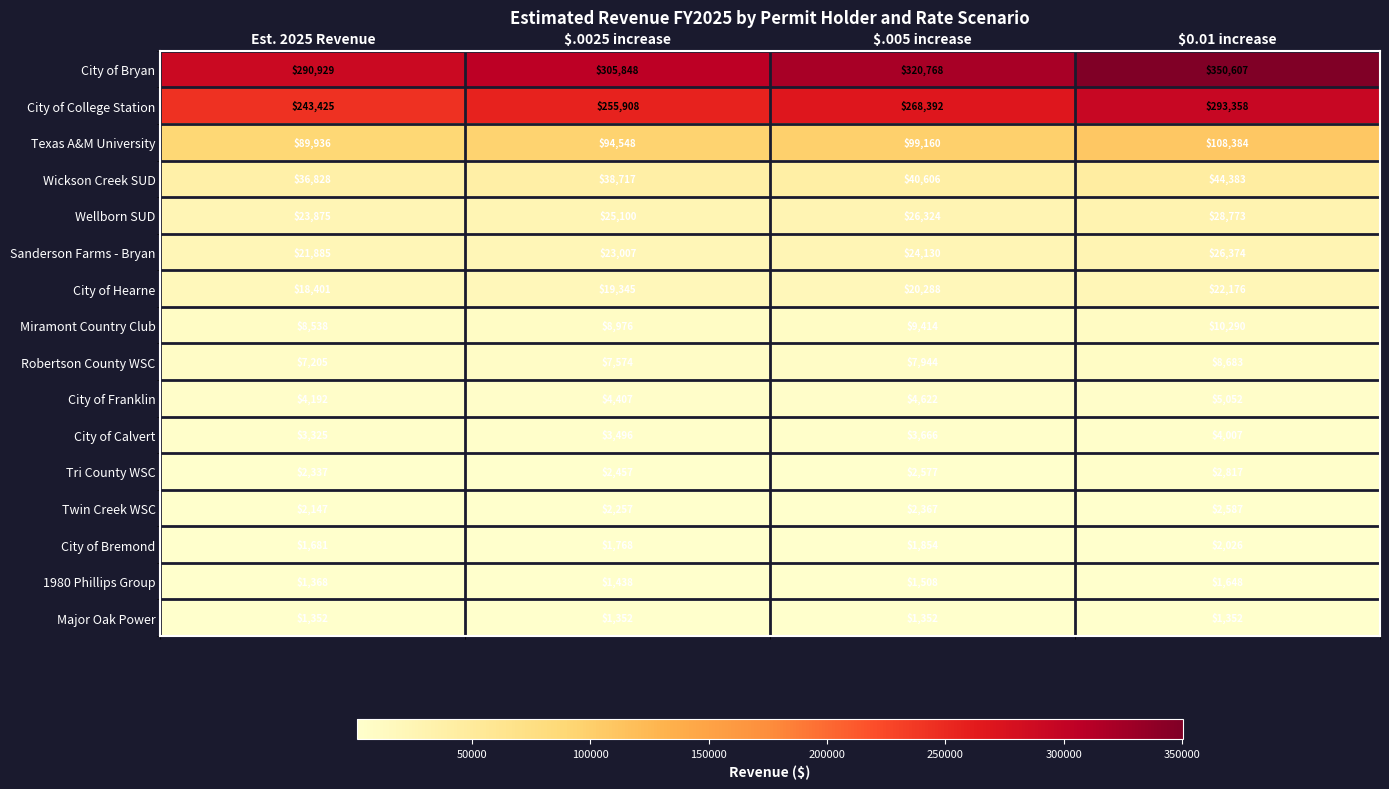

Between $.005 increase and $0.01 increase, which series saw the biggest shift?

City of Bryan